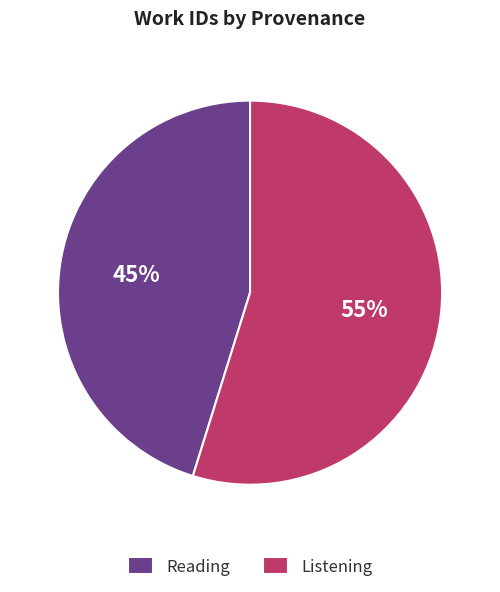

To the nearest percent, what is the combined percentage of Reading and Listening?

100%